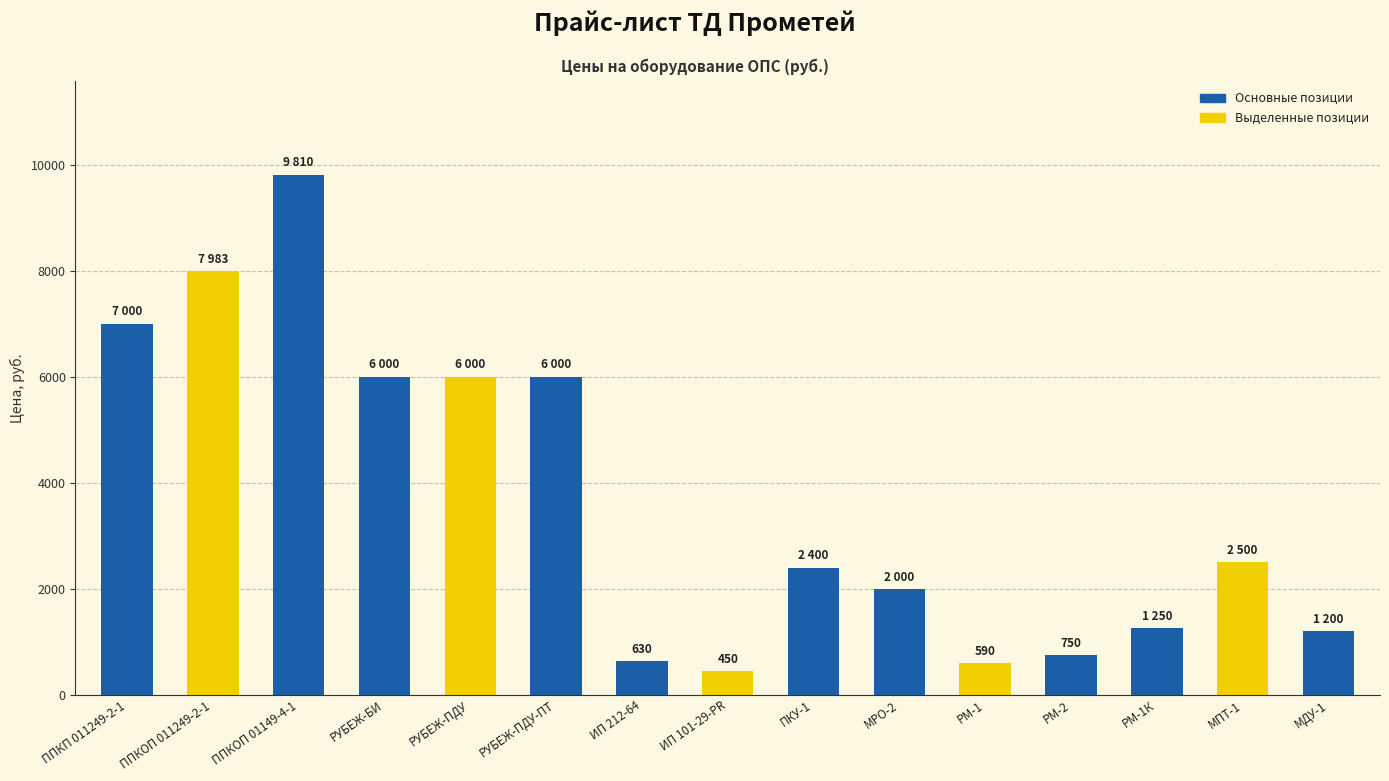

How many values are below 2400?

7